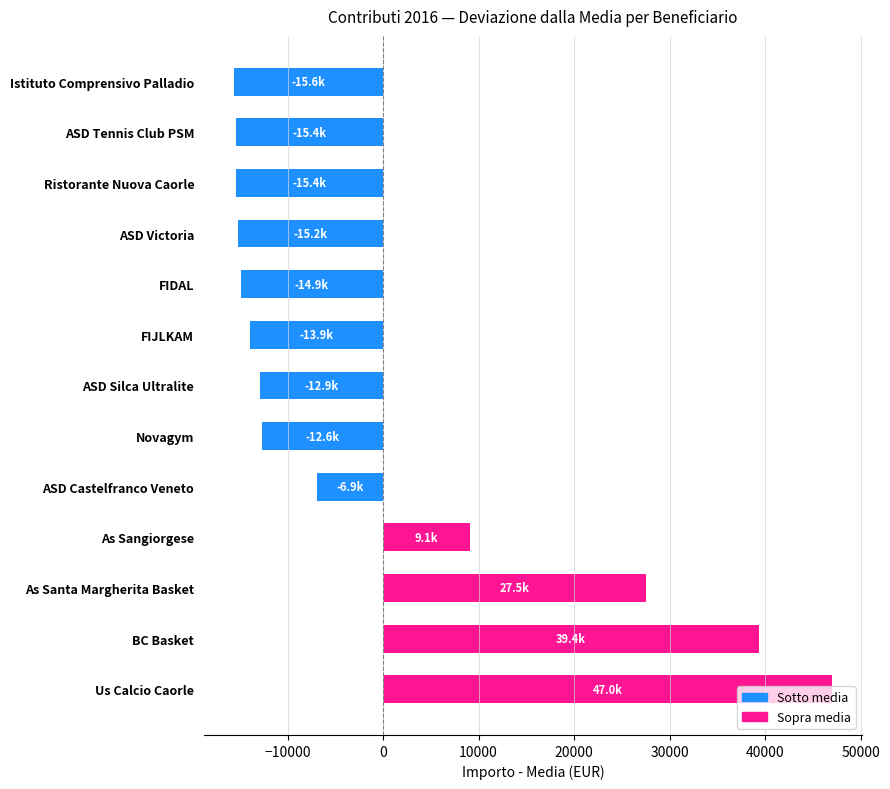

How many data points are above -12917?

6